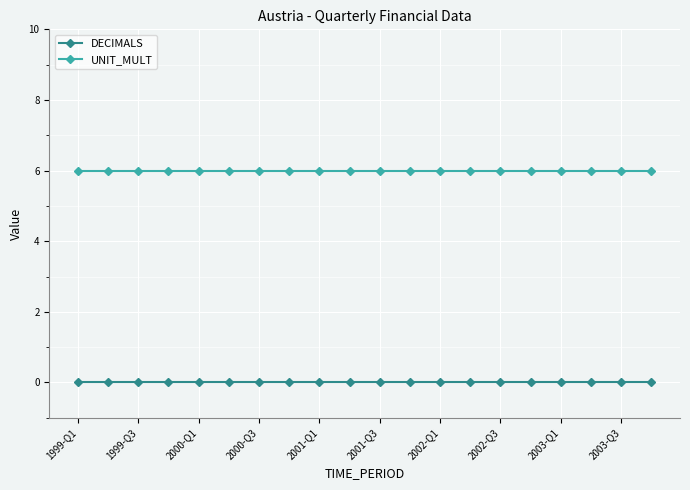

List the series in order of their overall mean, lowest first.

DECIMALS, UNIT_MULT